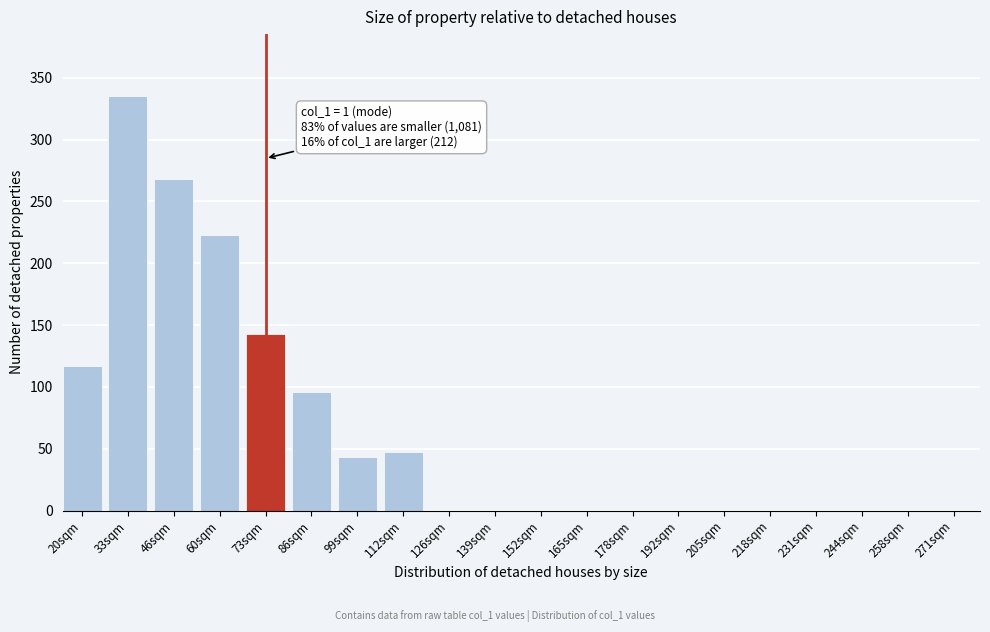

Reading right to left, what are all the values shown in this chart?

271sqm=0	258sqm=0	244sqm=0	231sqm=0	218sqm=0	205sqm=0	192sqm=0	178sqm=0	165sqm=0	152sqm=0	139sqm=0	126sqm=0	112sqm=47	99sqm=43	86sqm=96	73sqm=143	60sqm=223	46sqm=268	33sqm=335	20sqm=117